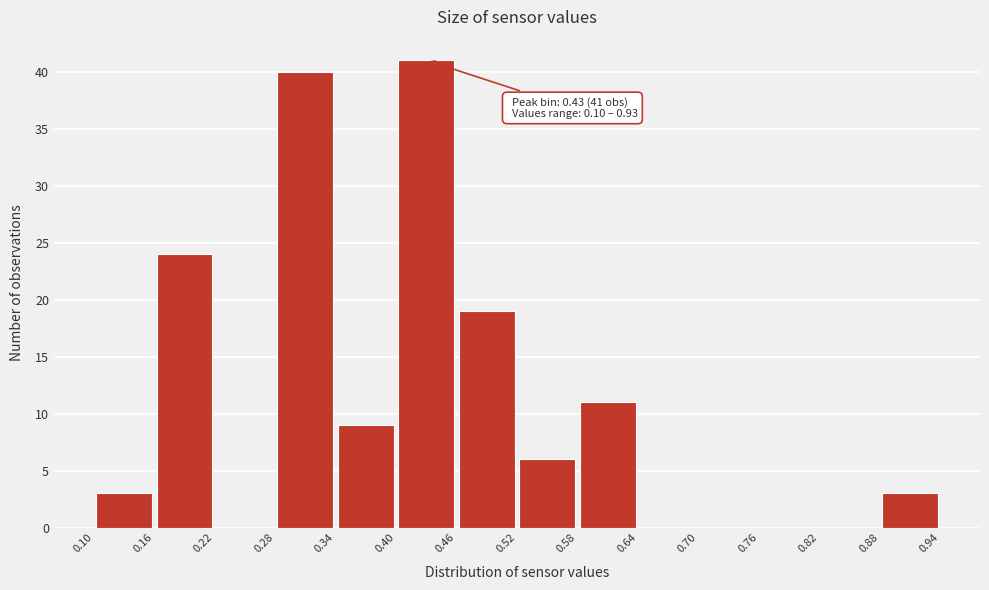

Over which range of the x-axis is the bar tallest?

0.40 to 0.46